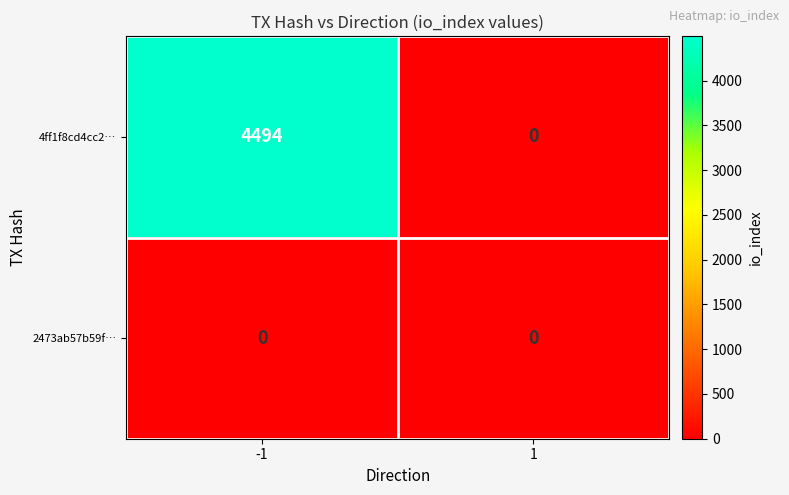

Rank the series by their maximum value, from lowest to highest.

2473ab57b59f…, 4ff1f8cd4cc2…